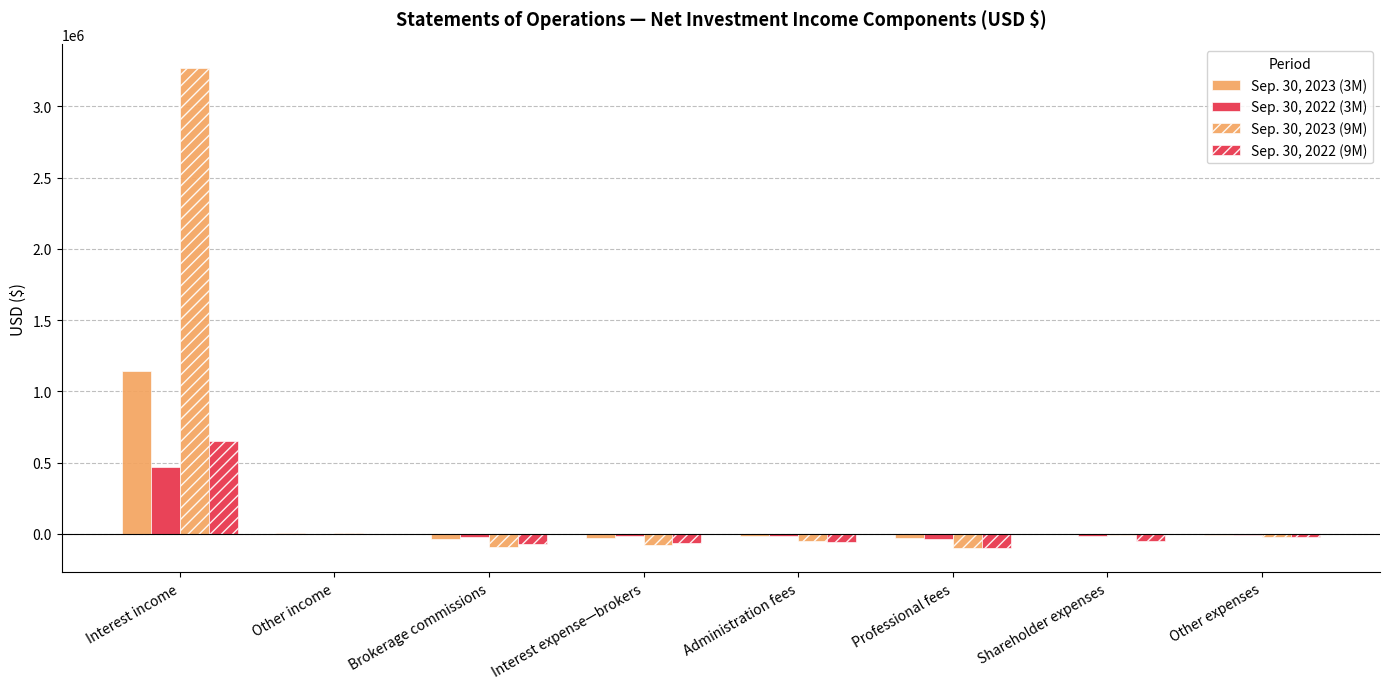

What is the greatest value displayed?

3266706